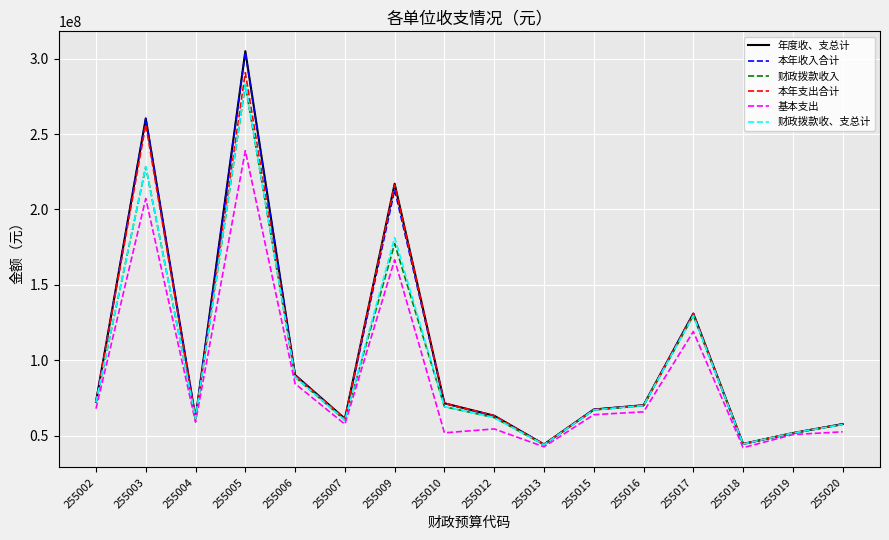

What is the total value across all series at 255019?

309259047